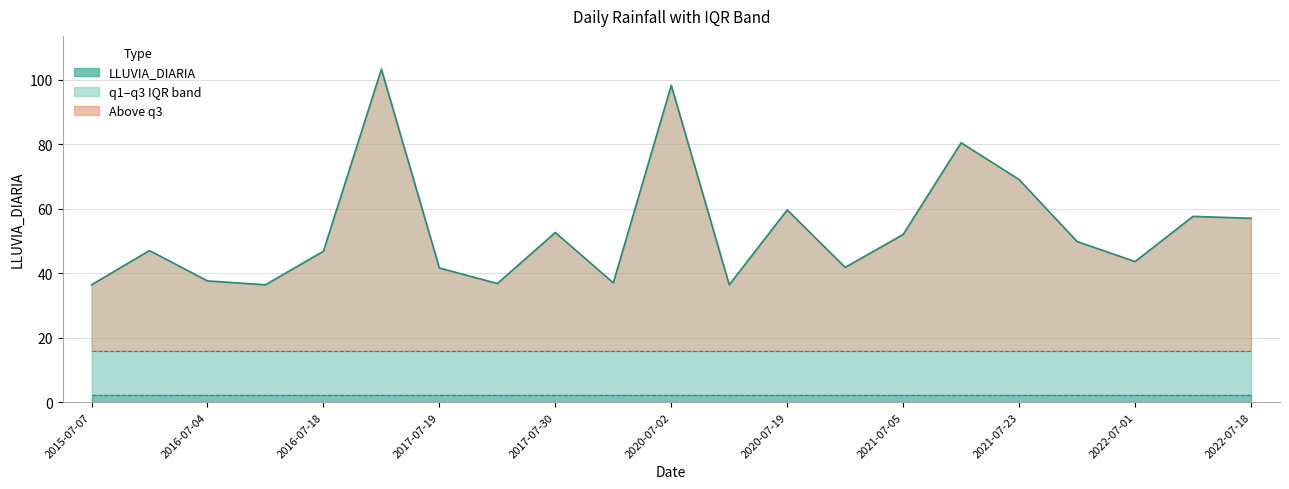

The value of LLUVIA_DIARIA at 2021-07-05 is 75.5. True or false?

False